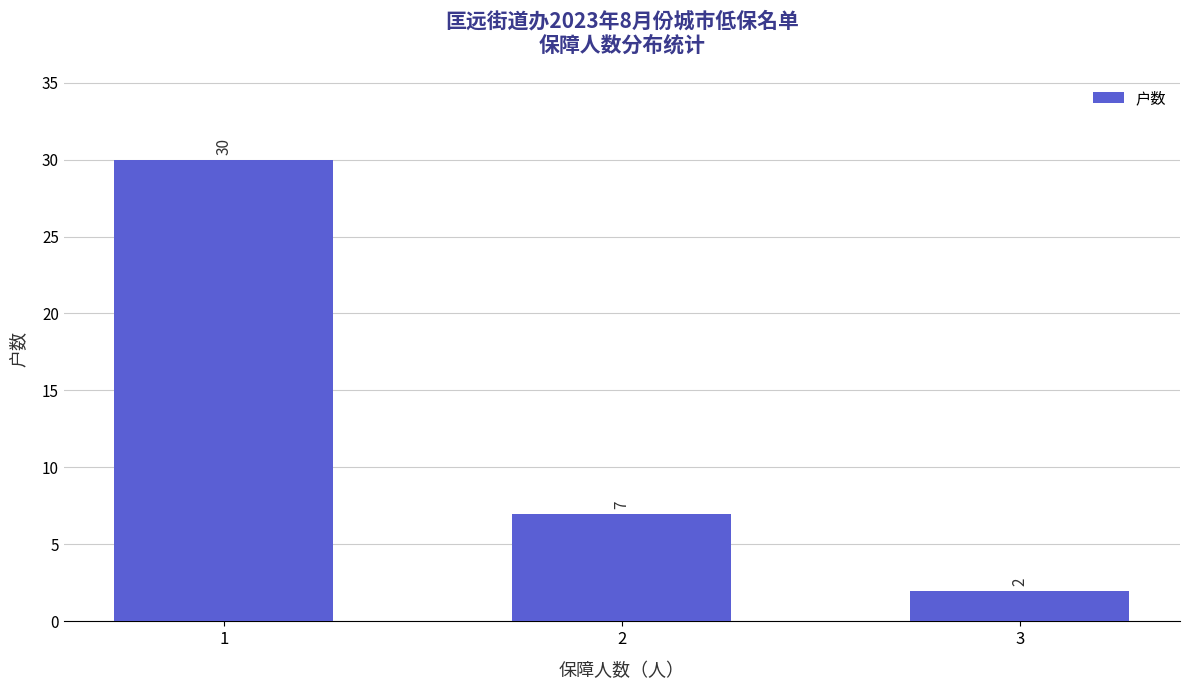

At which category does the chart reach its minimum across all series?

3